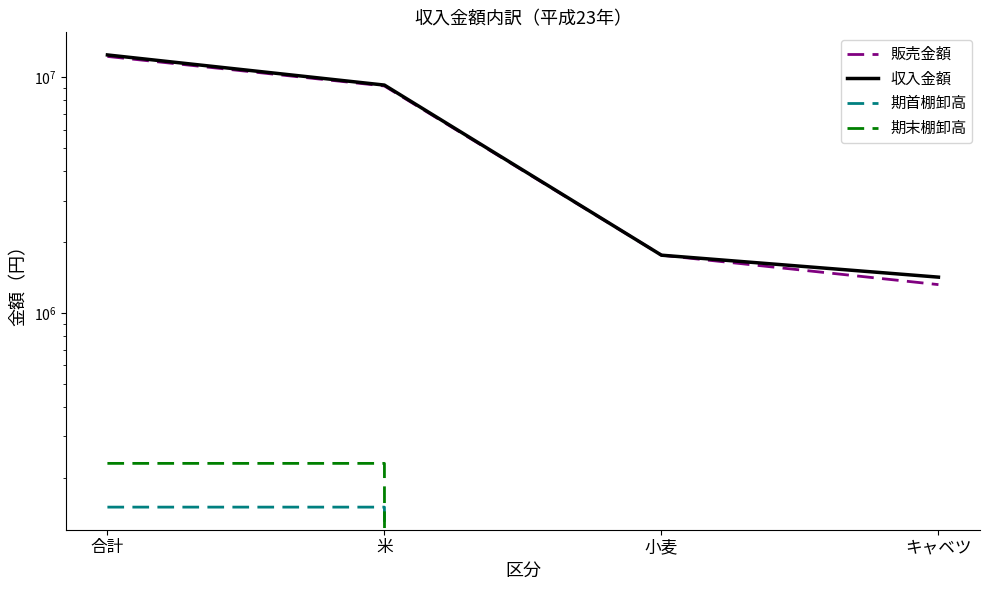

What is the difference between the maximum and minimum values in the 期首棚卸高 series?

150000